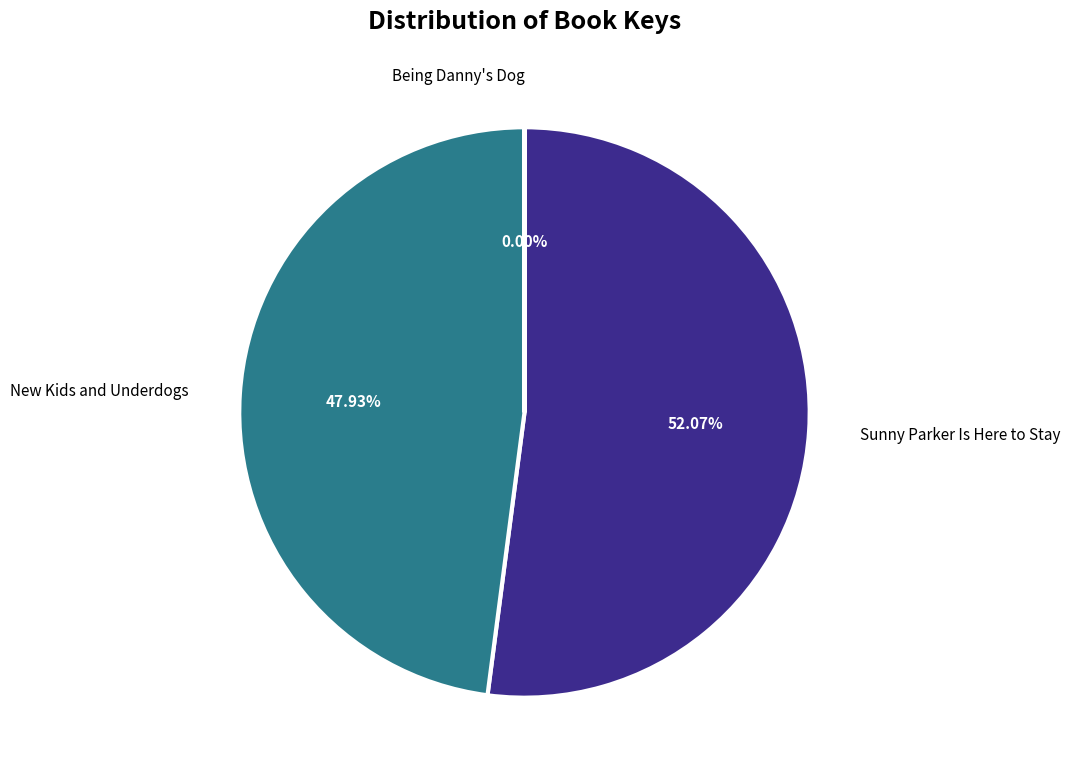

The New Kids and Underdogs slice represents 48% of the pie. True or false?

True